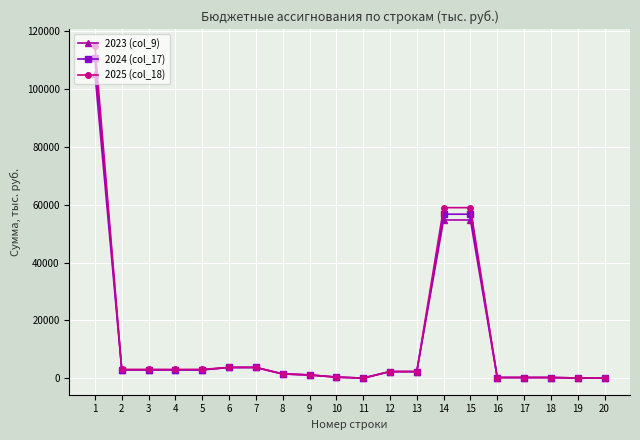

What is the maximum value shown in the chart?

115057.2